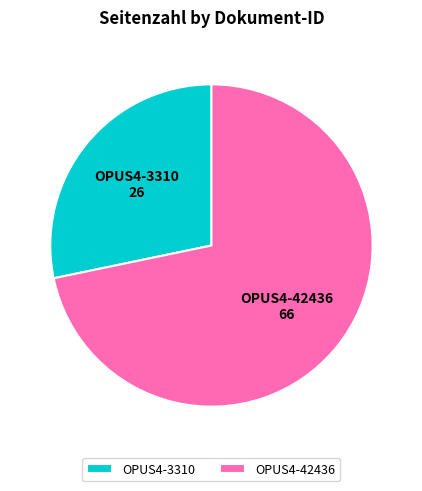

How many segments does this pie chart have?

2